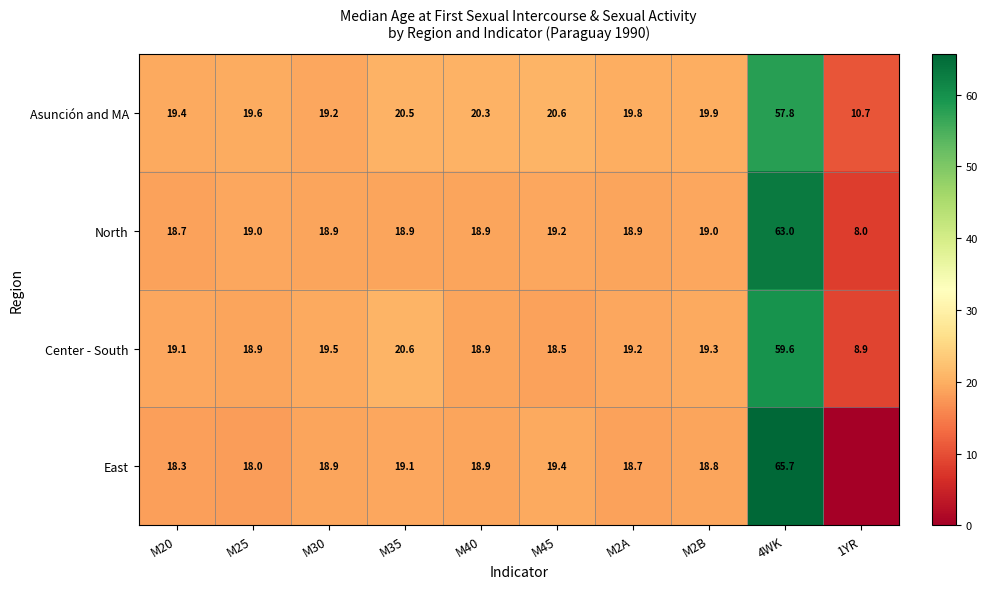

What is the difference between the highest and lowest values at M40?

1.4